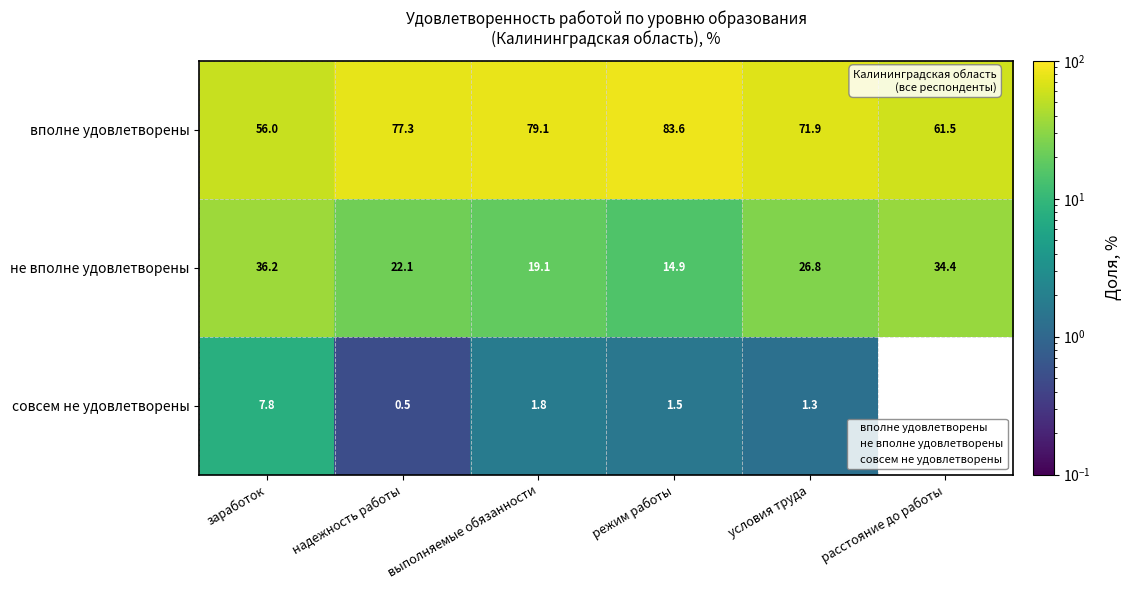

What is the difference between the second highest and second lowest values in the совсем не удовлетворены series?

1.3